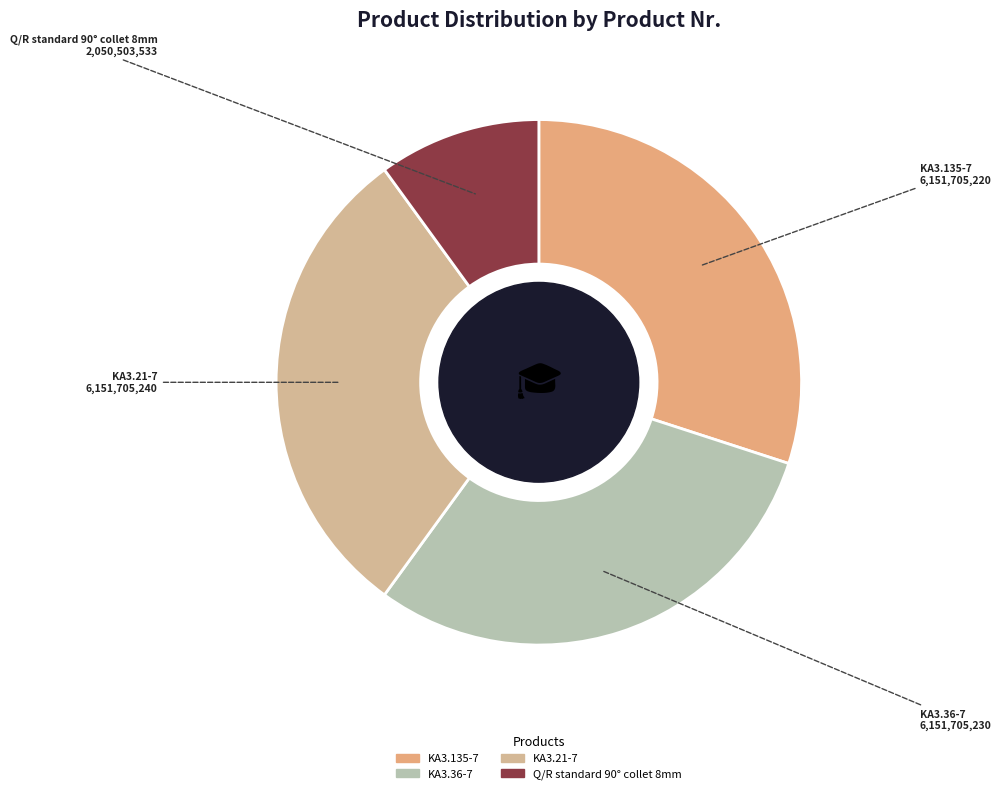

The KA3.36-7 slice represents 38% of the pie. True or false?

False